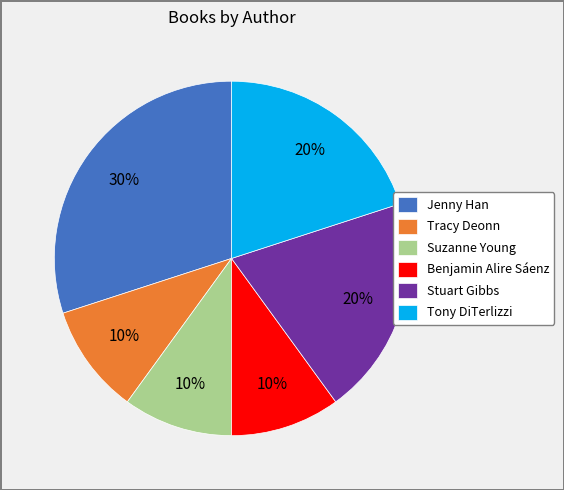

Is the sum of Suzanne Young and Stuart Gibbs greater than half?

No